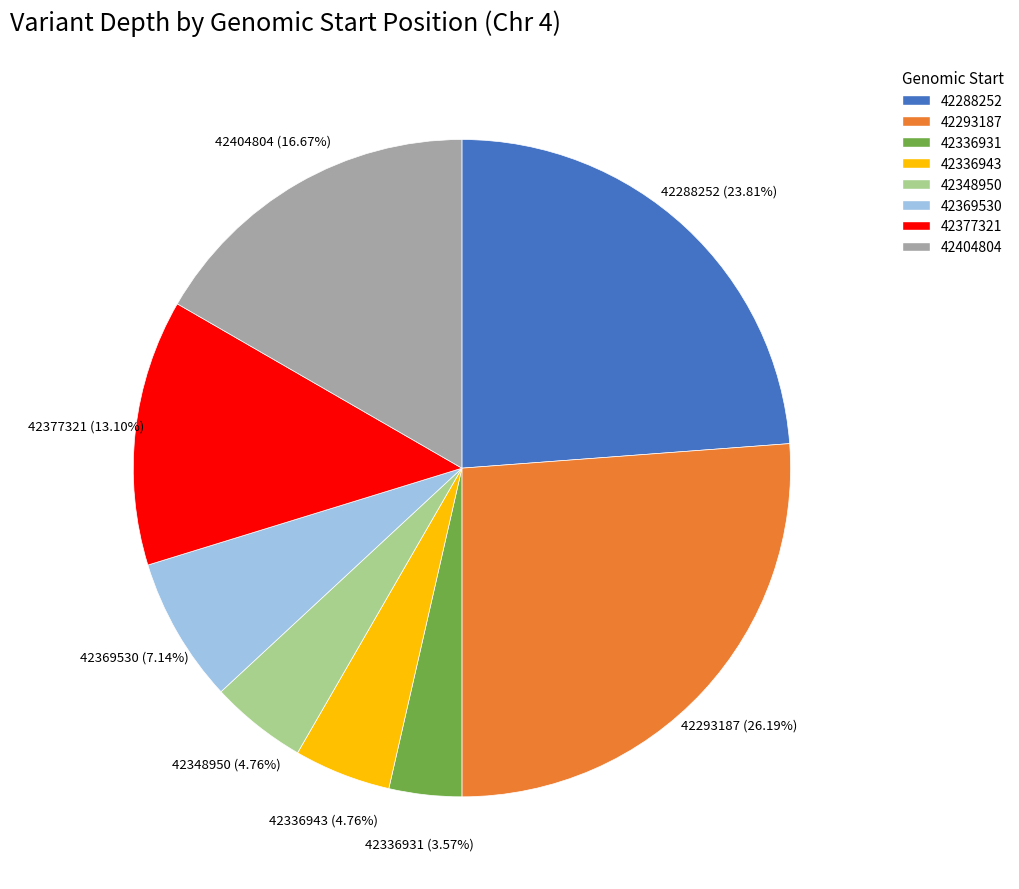

Is there any slice that represents more than half of the pie?

No